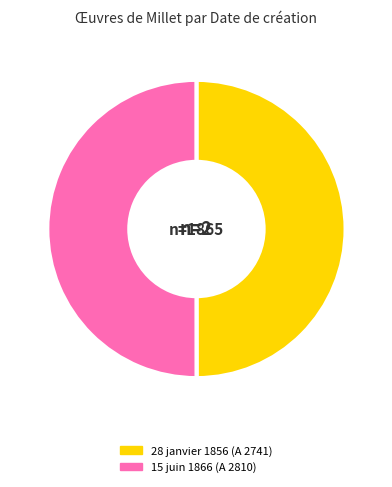

Is it true that 15 juin 1866 (A 2810) is 65% of the pie?

False